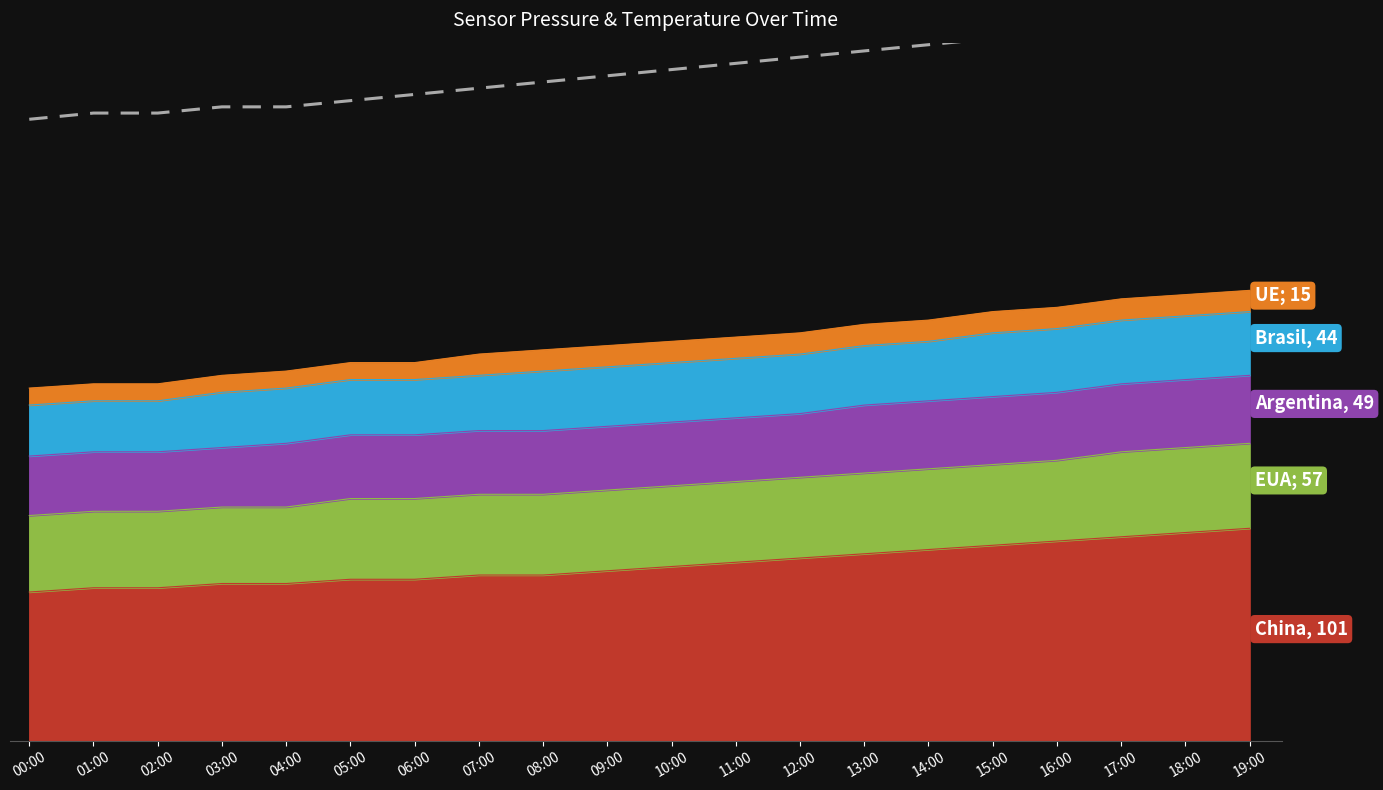

What is the difference between the maximum and minimum values?

24.9